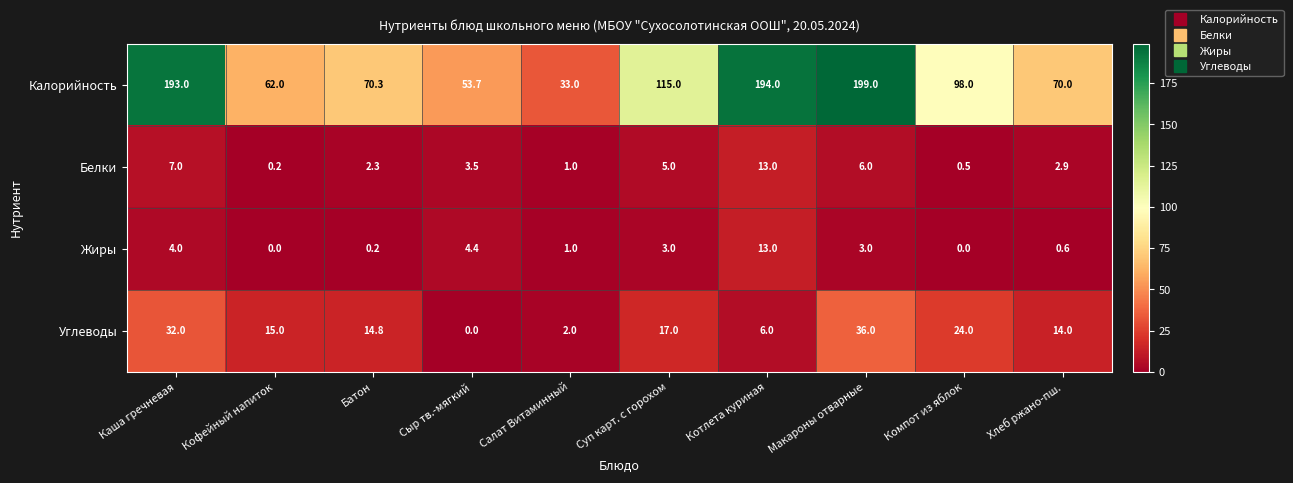

Where is Жиры nearest to the value 6?

Сыр тв.-мягкий